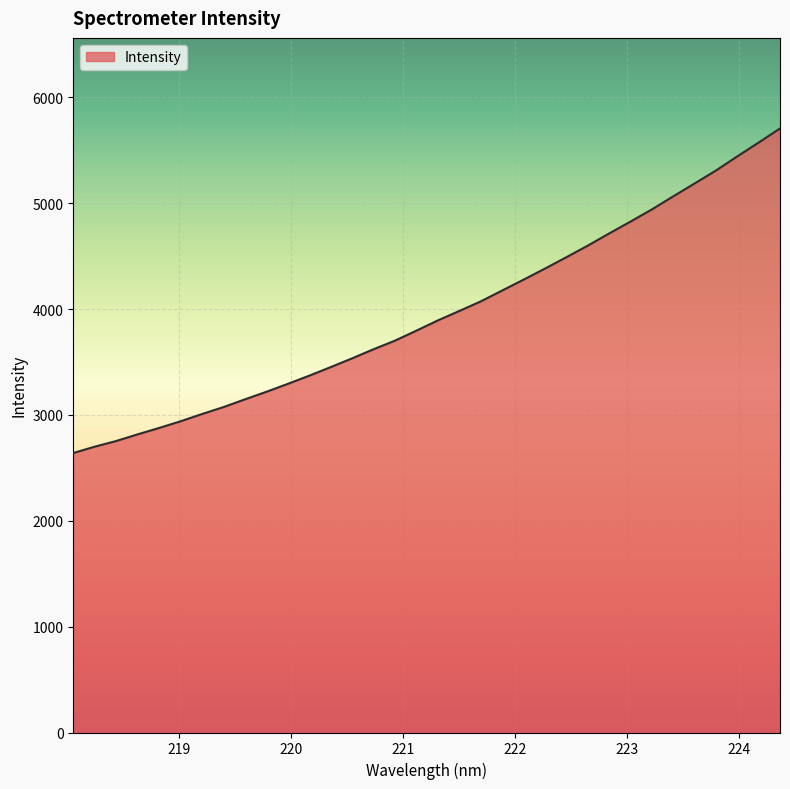

What is the minimum value shown in the chart?

2640.1